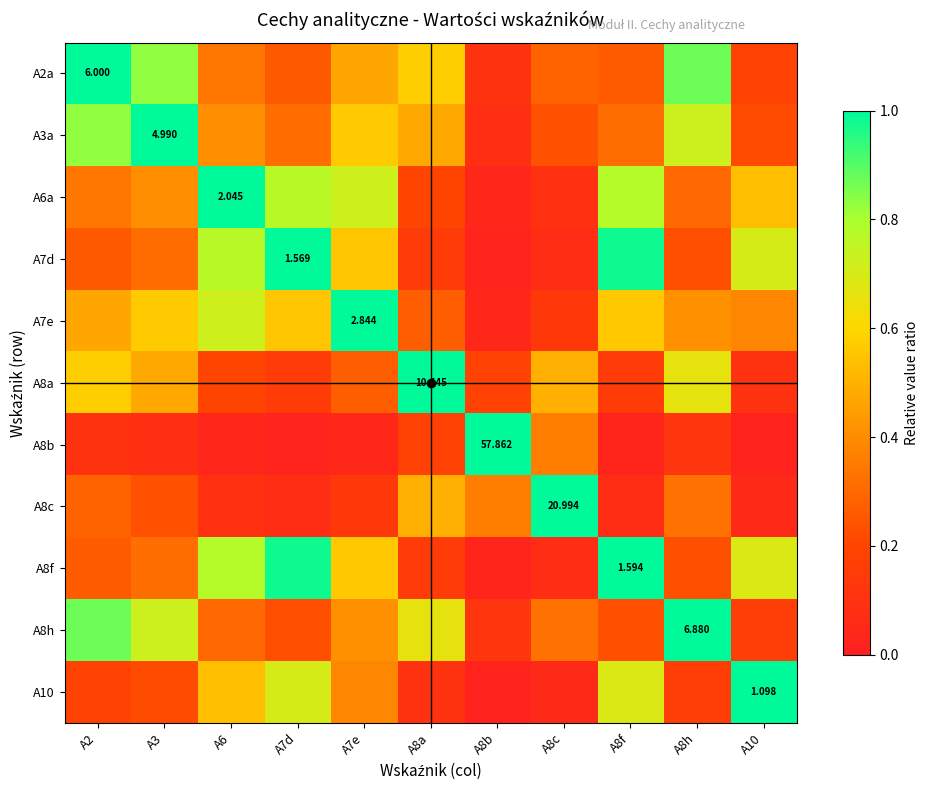

How many distinct data groups are displayed?

11